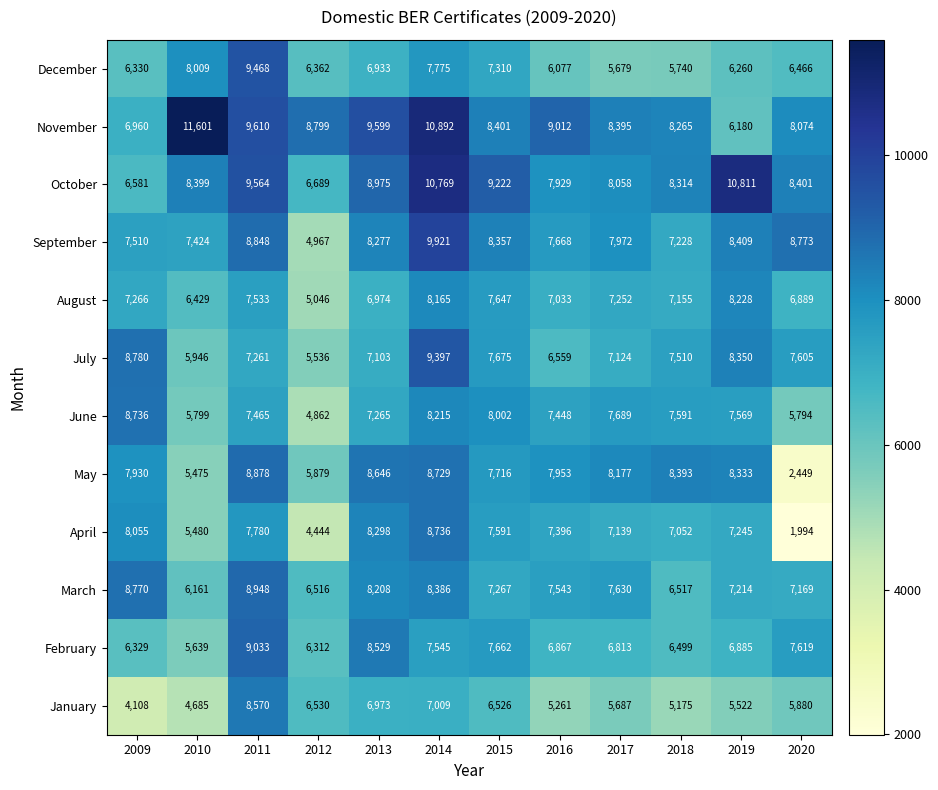

Which series changed the most between 2015 and 2016?

October